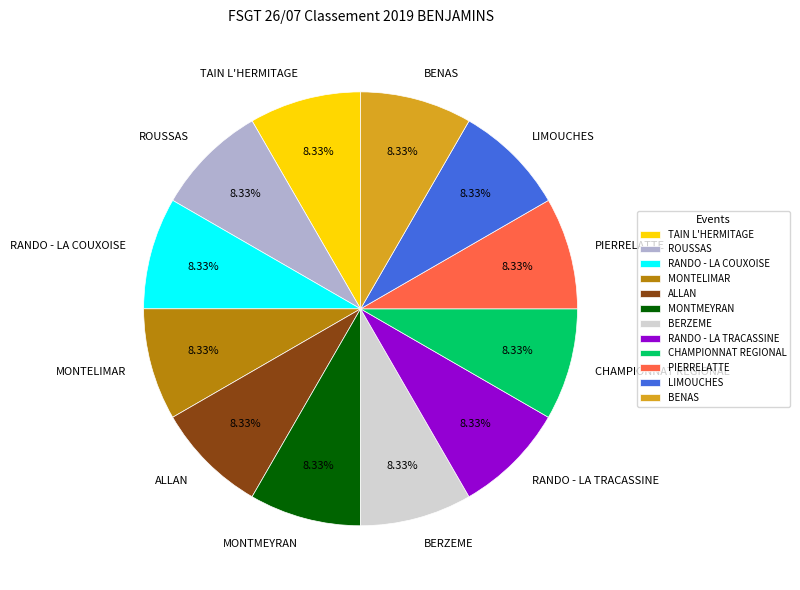

Approximately how many times larger is the value at LIMOUCHES compared to ALLAN?

1.0